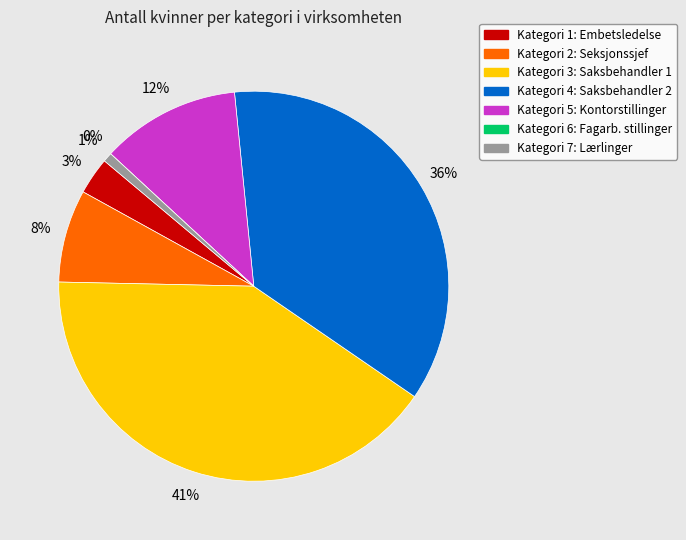

Is there a majority slice in this chart?

No